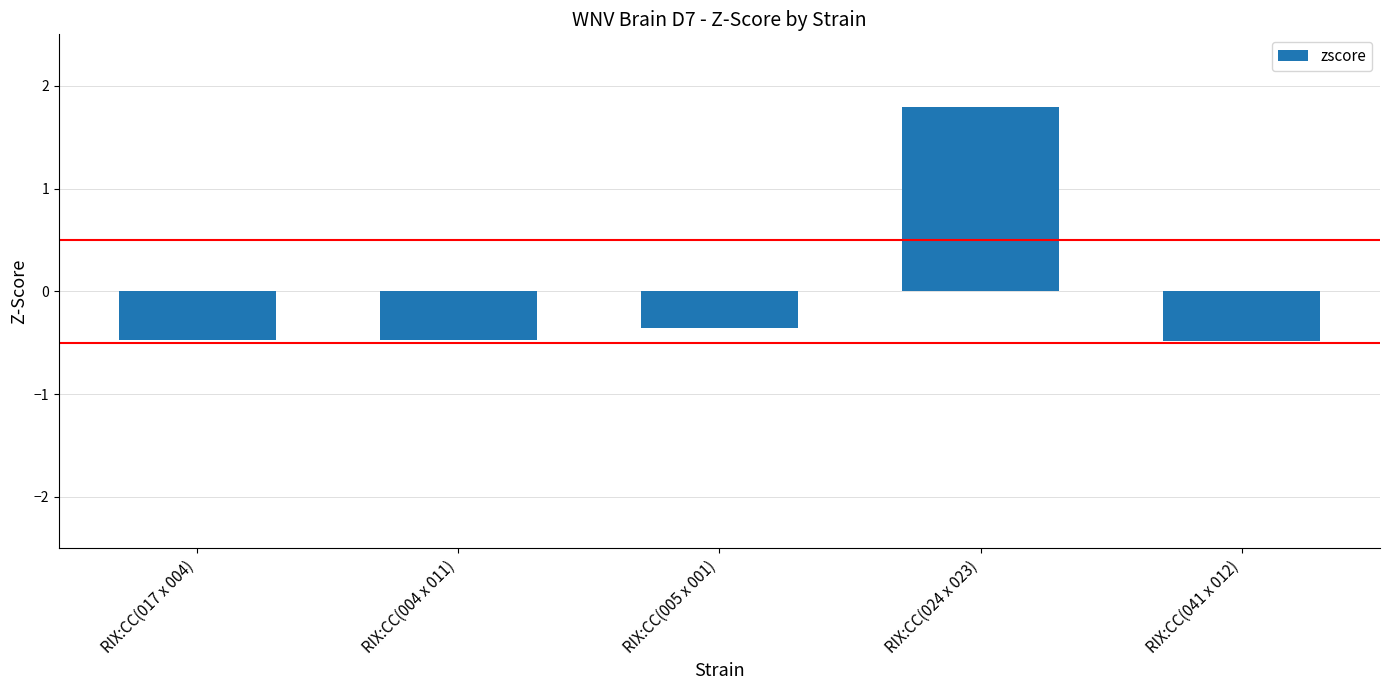

Is it true that the value at RIX:CC(024 x 023) is 2.7?

False